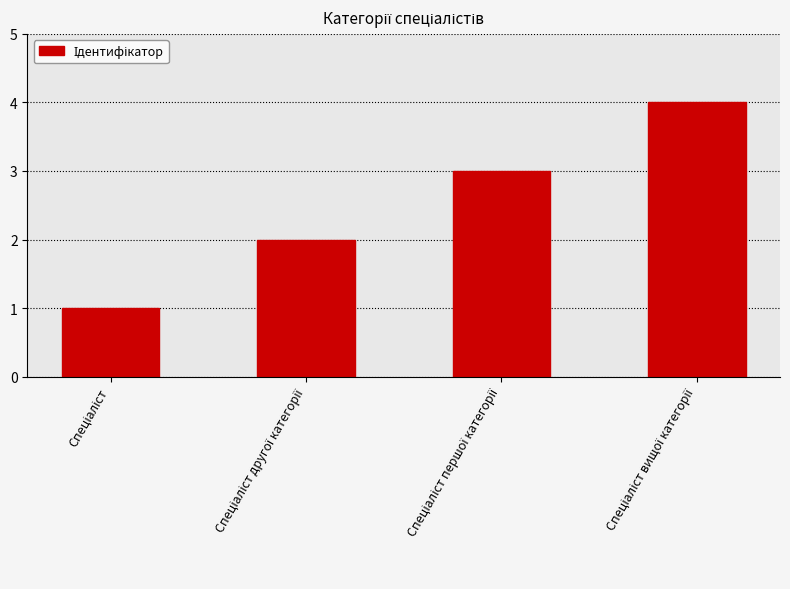

What is the sum of all values?

10